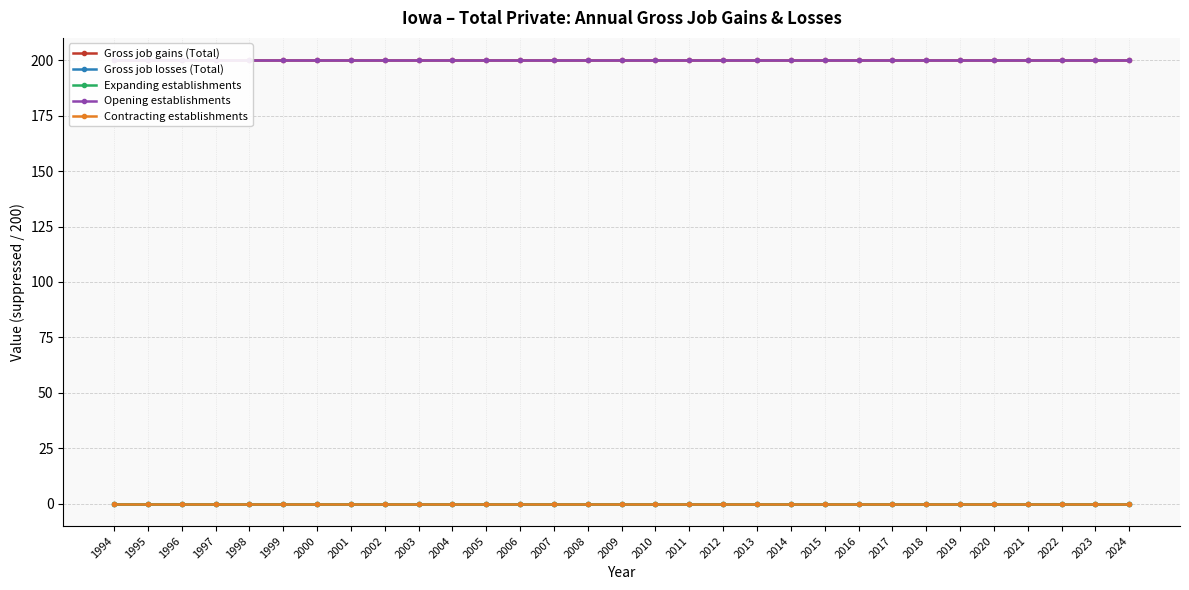

True or false: Gross job gains (Total) and Expanding establishments cross at least once.

False